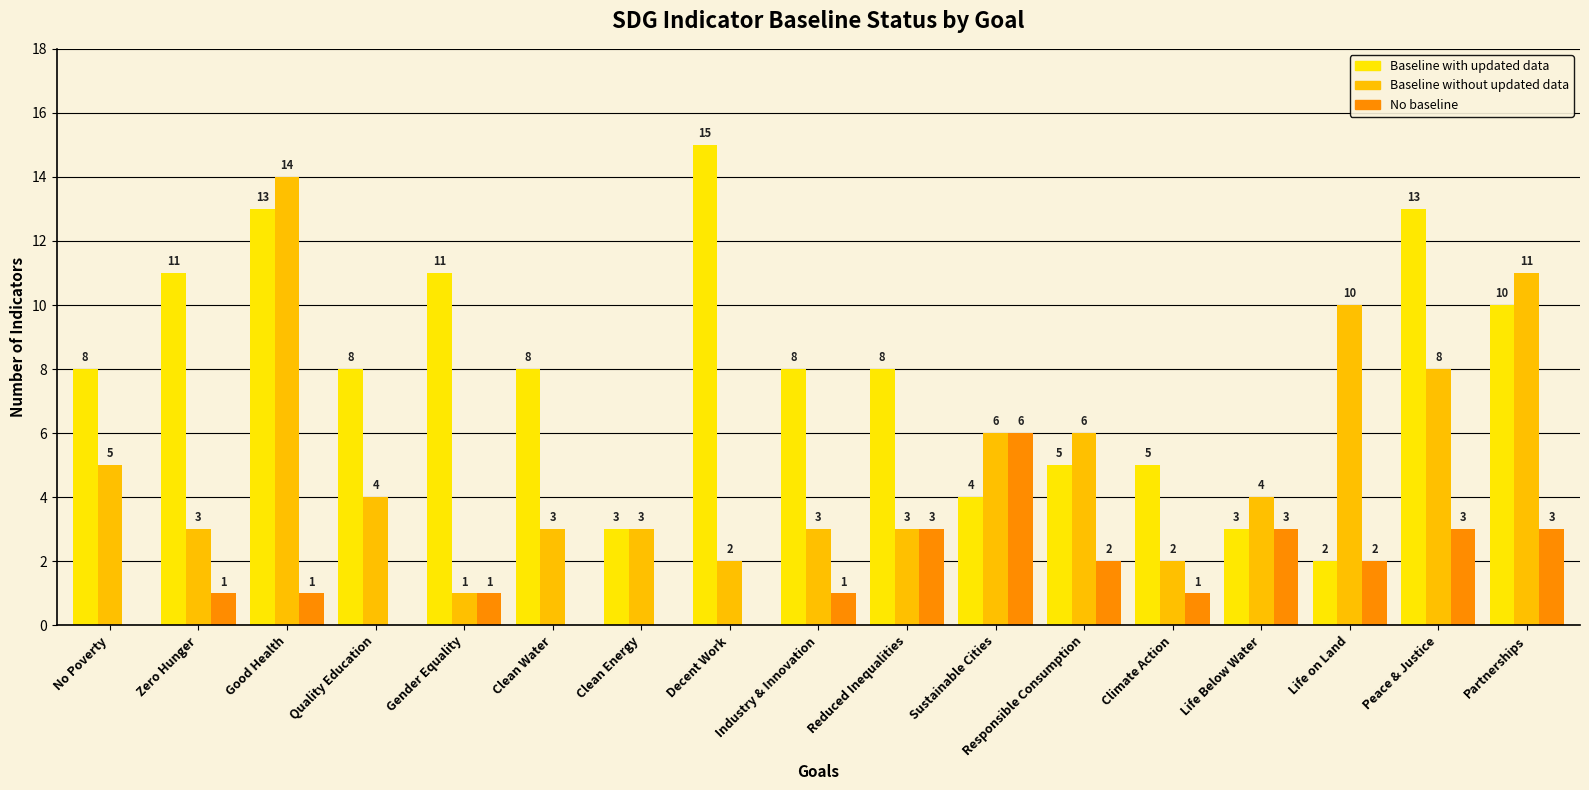

How many distinct data groups are displayed?

3